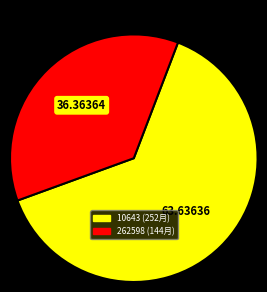

What is the majority slice?

10643